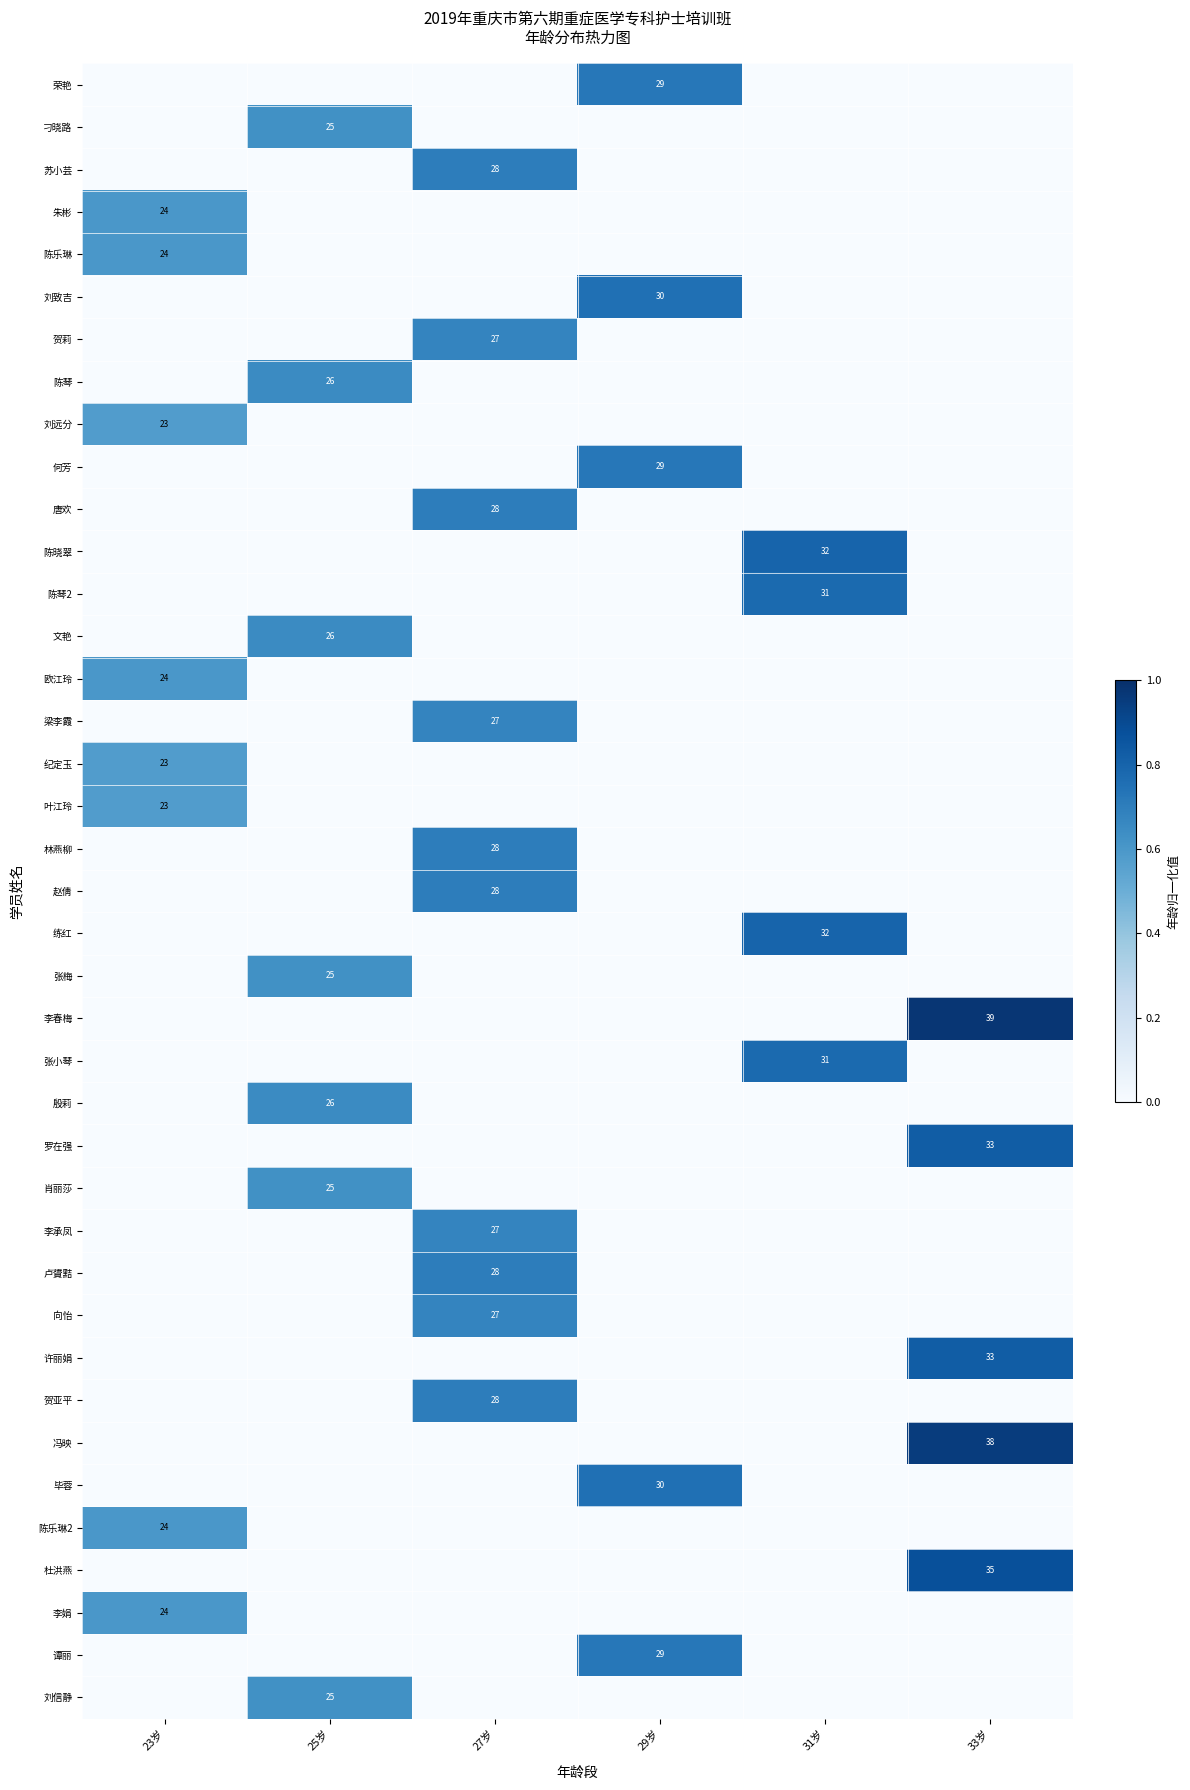

How many distinct data groups are displayed?

39